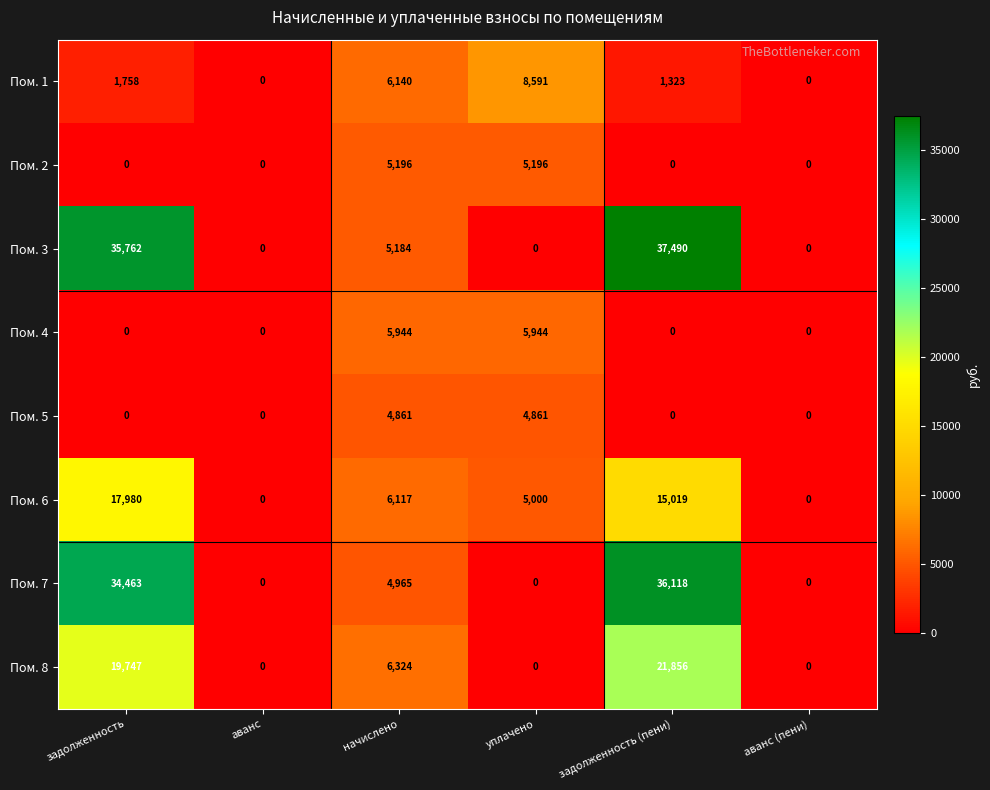

The Пом. 5 series shows 4861 at уплачено. True or false?

True